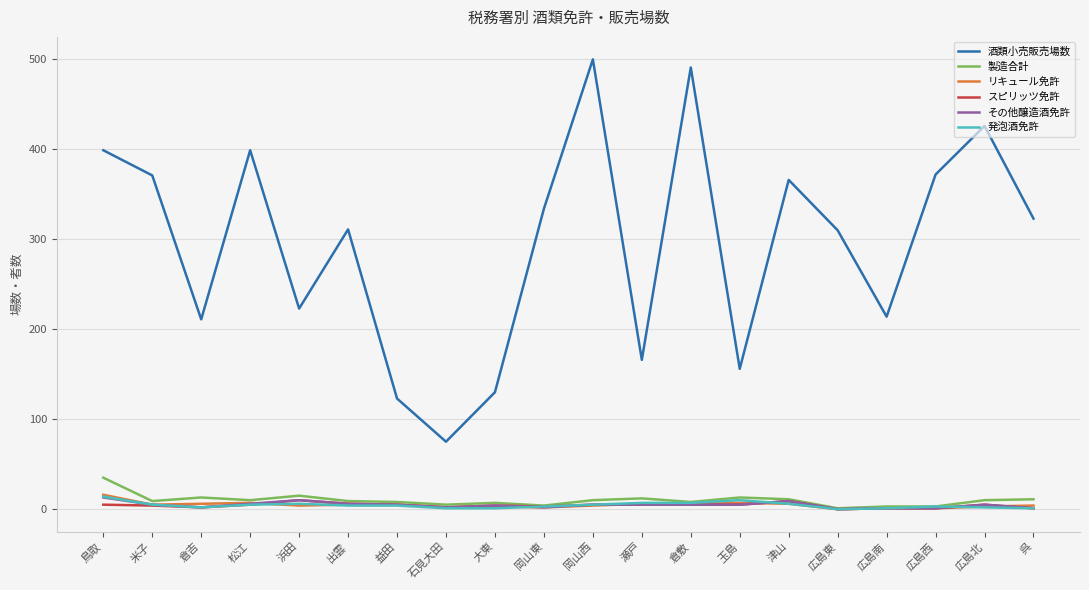

Which series has the largest total across all categories?

酒類小売販売場数